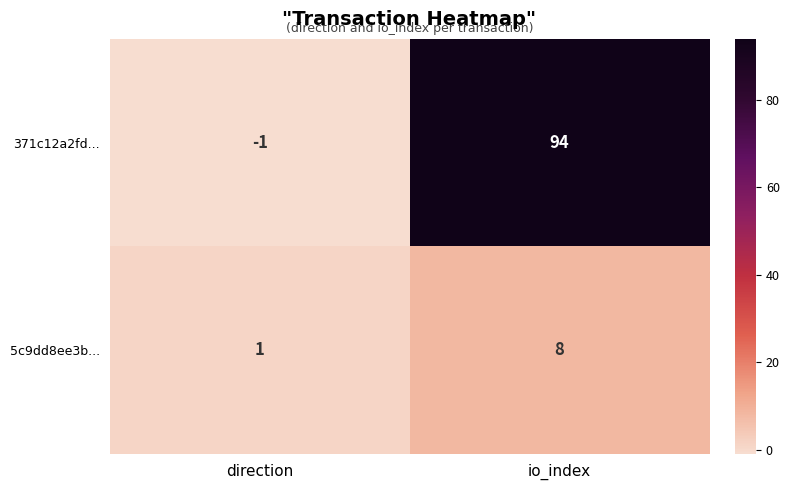

Reading left to right, list all the values displayed in this chart.

371c12a2fd...: direction=-1	io_index=94
5c9dd8ee3b...: direction=1	io_index=8